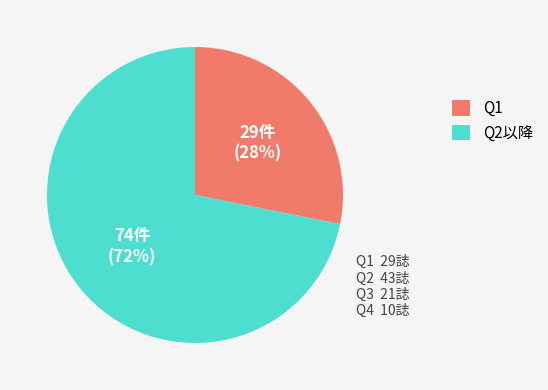

Is there a majority slice in this chart?

Yes